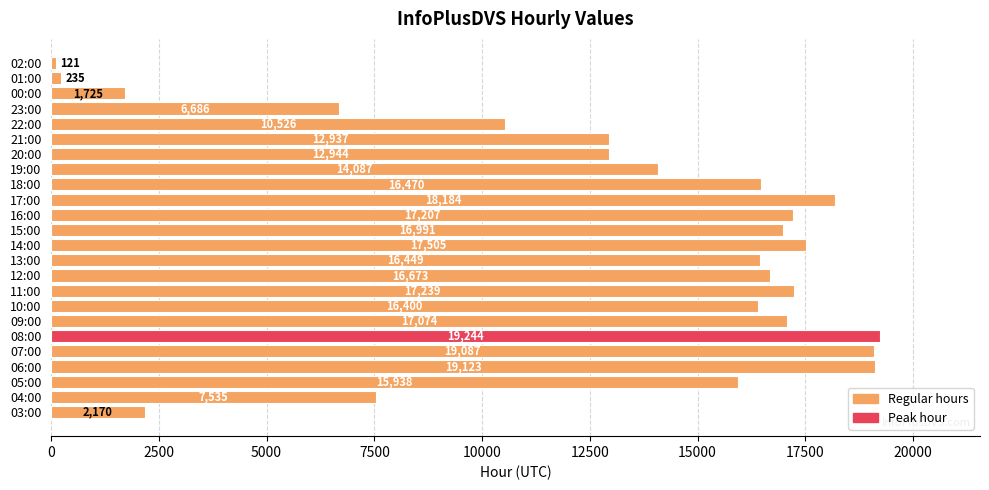

Reading bottom to top, extract all data points from this chart.

2170	7535	15938	19123	19087	19244	17074	16400	17239	16673	16449	17505	16991	17207	18184	16470	14087	12944	12937	10526	6686	1725	235	121